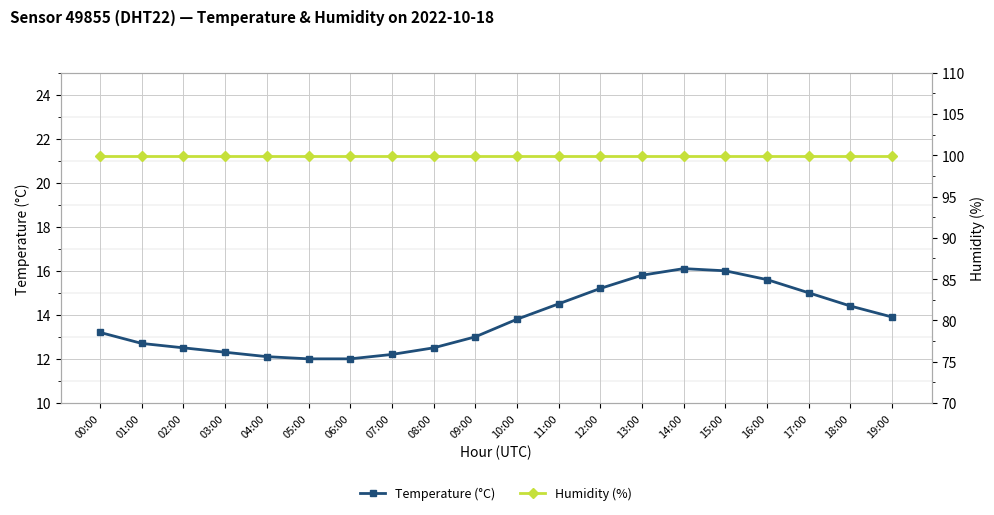

Reading left to right, what are all the values shown in this chart?

Temperature (°C): 00:00=13.2	01:00=12.7	02:00=12.5	03:00=12.3	04:00=12.1	05:00=12.0	06:00=12.0	07:00=12.2	08:00=12.5	09:00=13.0	10:00=13.8	11:00=14.5	12:00=15.2	13:00=15.8	14:00=16.1	15:00=16.0	16:00=15.6	17:00=15.0	18:00=14.4	19:00=13.9
Humidity (%): 00:00=99.9	01:00=99.9	02:00=99.9	03:00=99.9	04:00=99.9	05:00=99.9	06:00=99.9	07:00=99.9	08:00=99.9	09:00=99.9	10:00=99.9	11:00=99.9	12:00=99.9	13:00=99.9	14:00=99.9	15:00=99.9	16:00=99.9	17:00=99.9	18:00=99.9	19:00=99.9